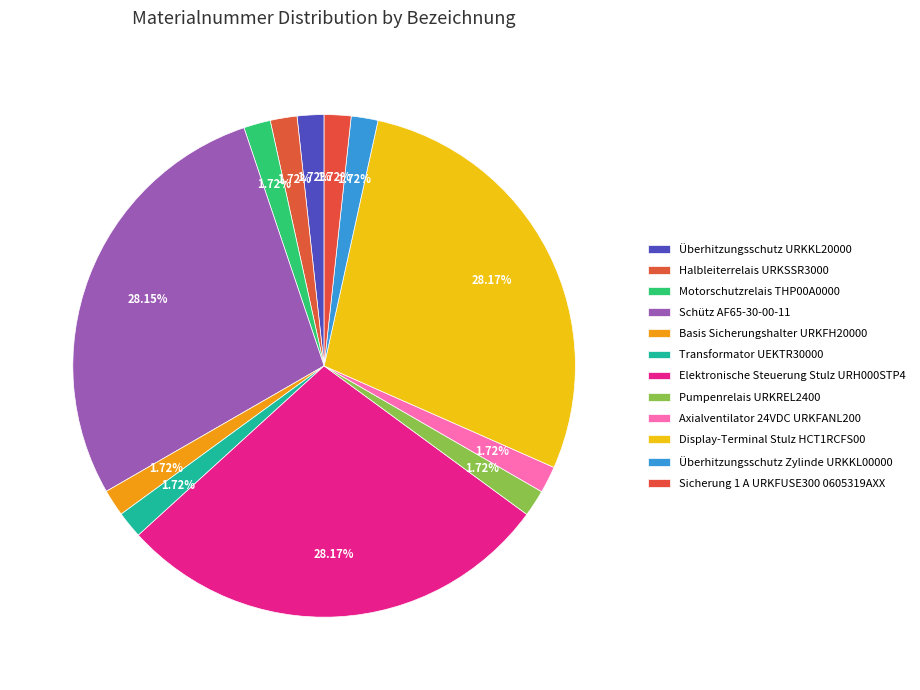

What is the smallest slice in the pie chart?

Überhitzungsschutz URKKL20000